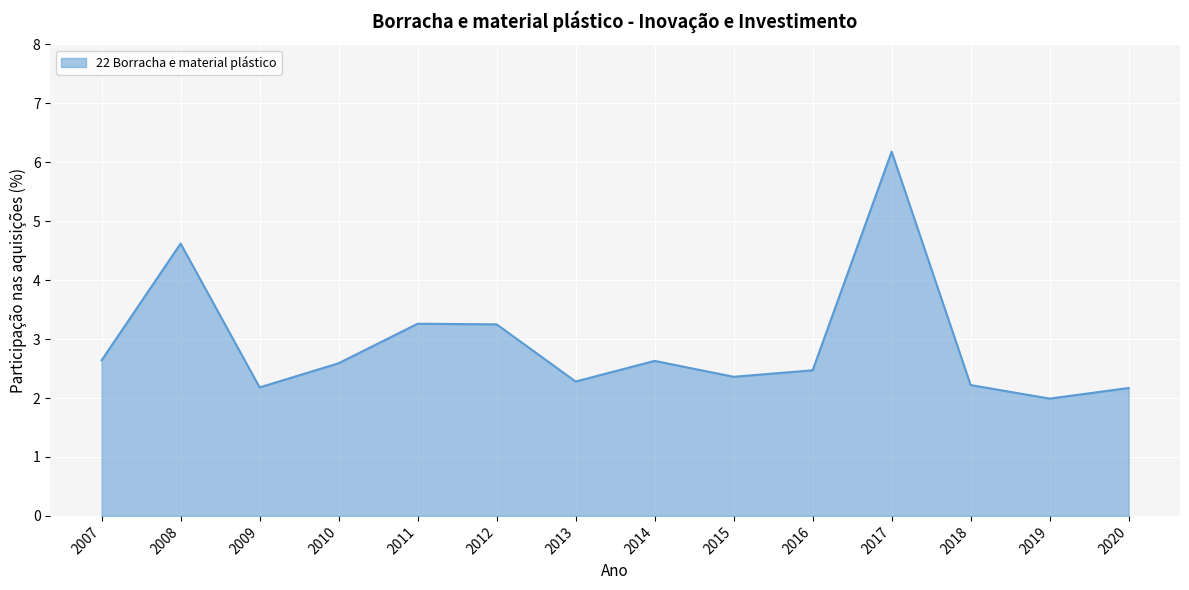

Is it true that the value at 2009 is 2.2?

True